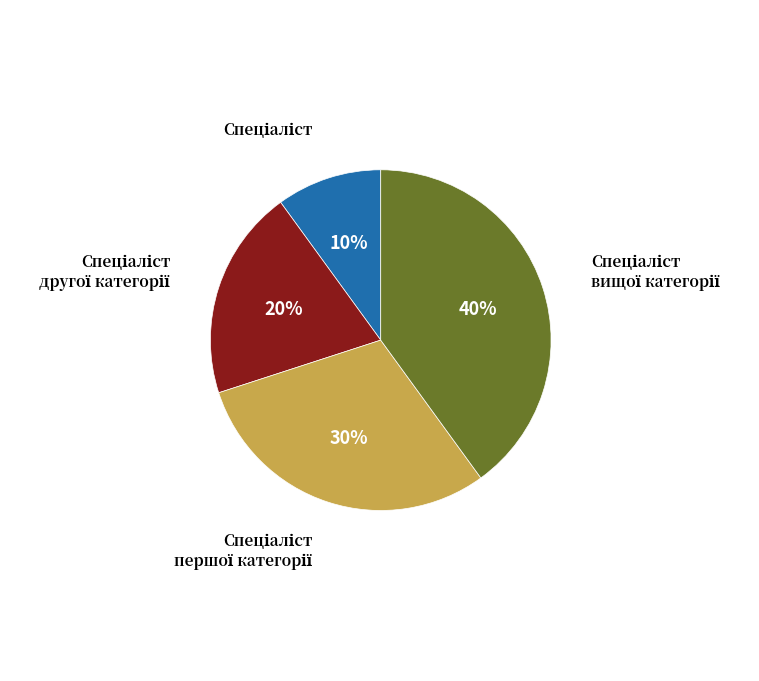

To the nearest percent, what is the difference between the largest and smallest slice percentages?

30%